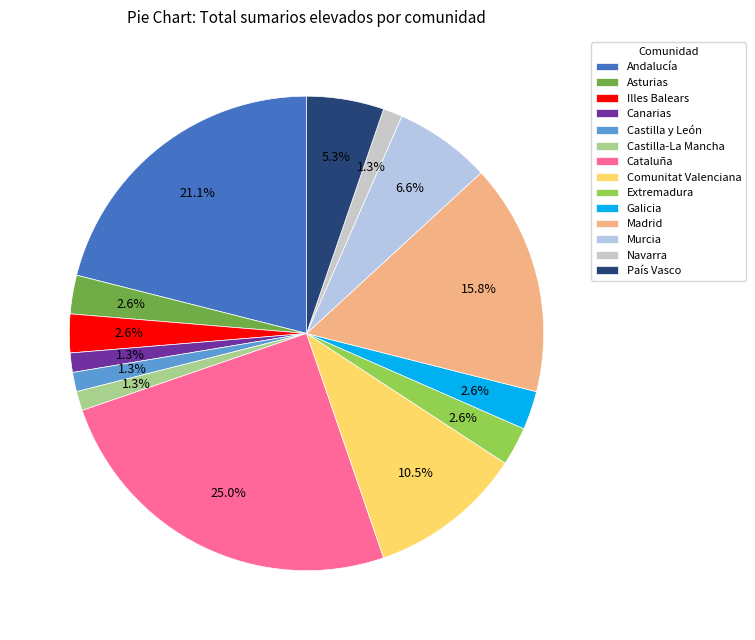

Is there a majority slice in this chart?

No